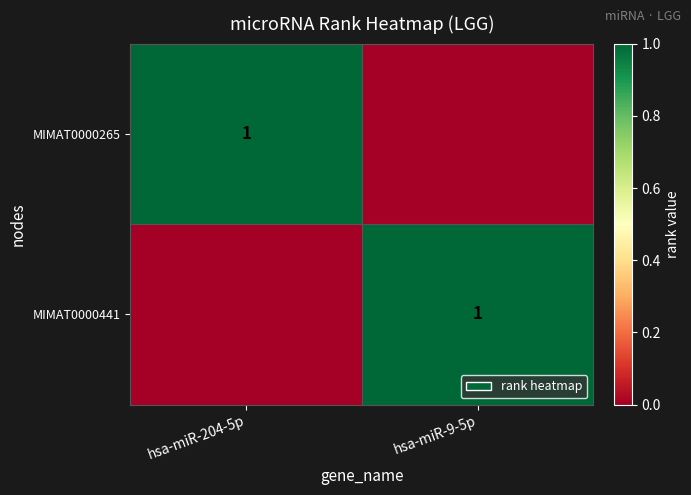

At which category is the sum across all series the highest?

hsa-miR-204-5p